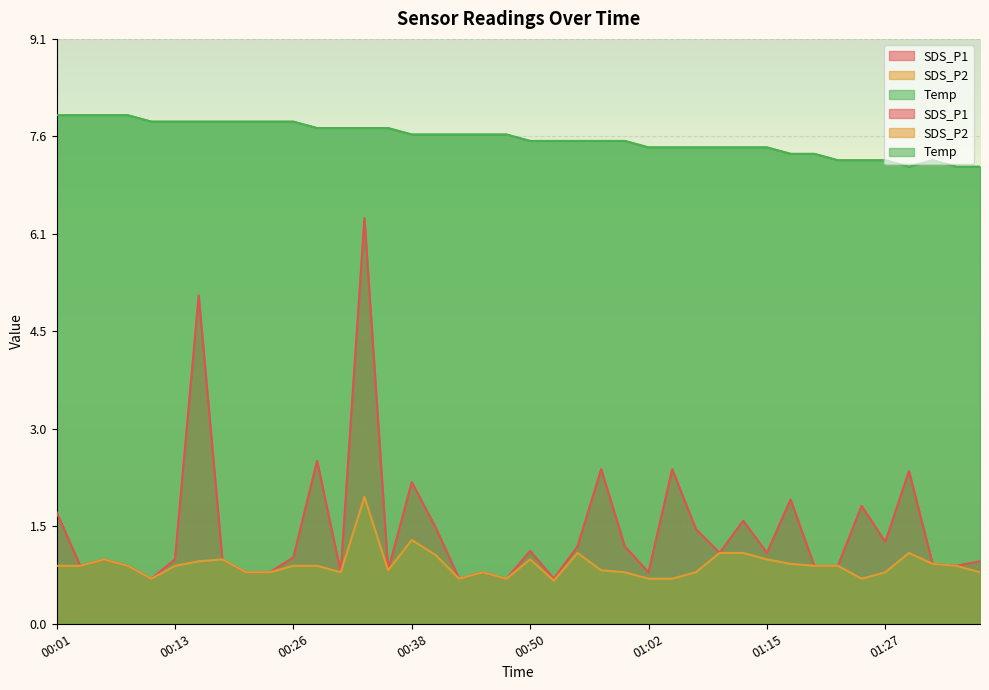

In Temp, how many points are higher than both neighbors (excluding endpoints)?

1